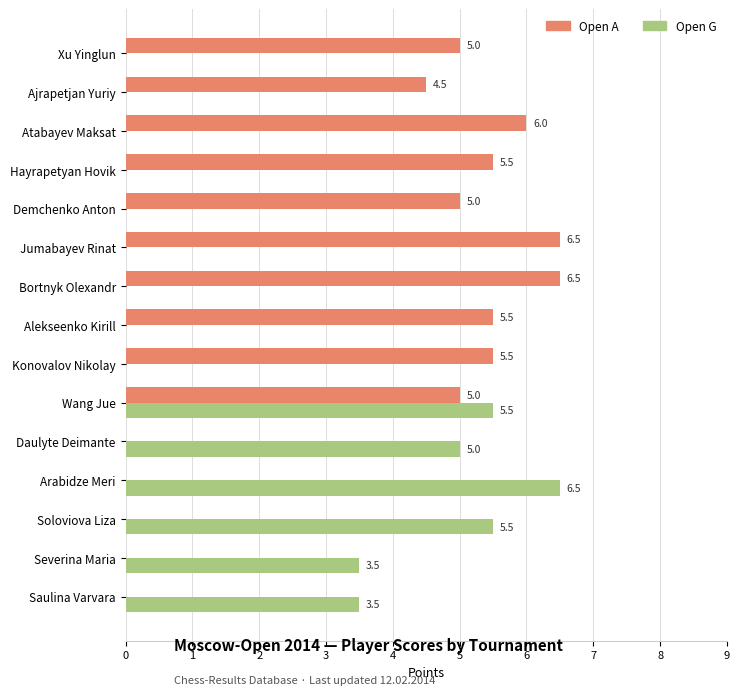

What is the maximum value shown in the chart?

6.5